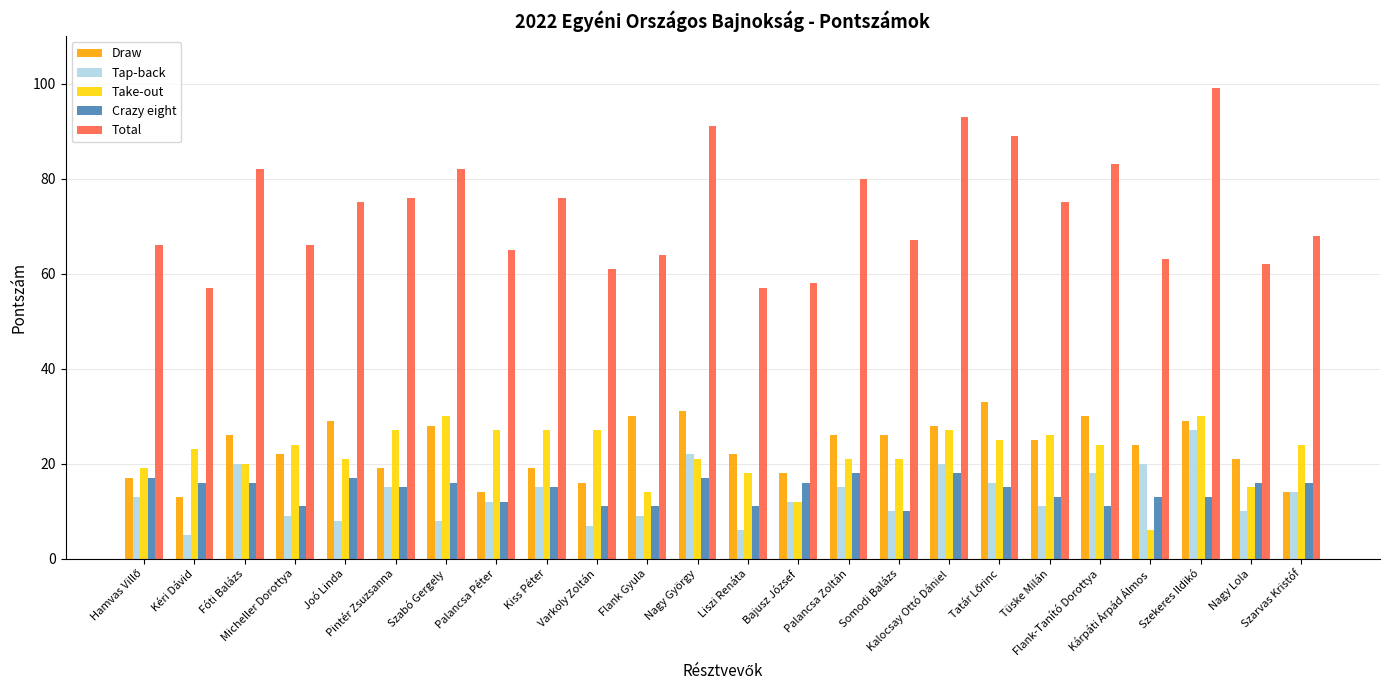

Reading right to left, transcribe all the data shown in this chart.

Draw: 14	21	29	24	30	25	33	28	26	26	18	22	31	30	16	19	14	28	19	29	22	26	13	17
Tap-back: 14	10	27	20	18	11	16	20	10	15	12	6	22	9	7	15	12	8	15	8	9	20	5	13
Take-out: 24	15	30	6	24	26	25	27	21	21	12	18	21	14	27	27	27	30	27	21	24	20	23	19
Crazy eight: 16	16	13	13	11	13	15	18	10	18	16	11	17	11	11	15	12	16	15	17	11	16	16	17
Total: 68	62	99	63	83	75	89	93	67	80	58	57	91	64	61	76	65	82	76	75	66	82	57	66